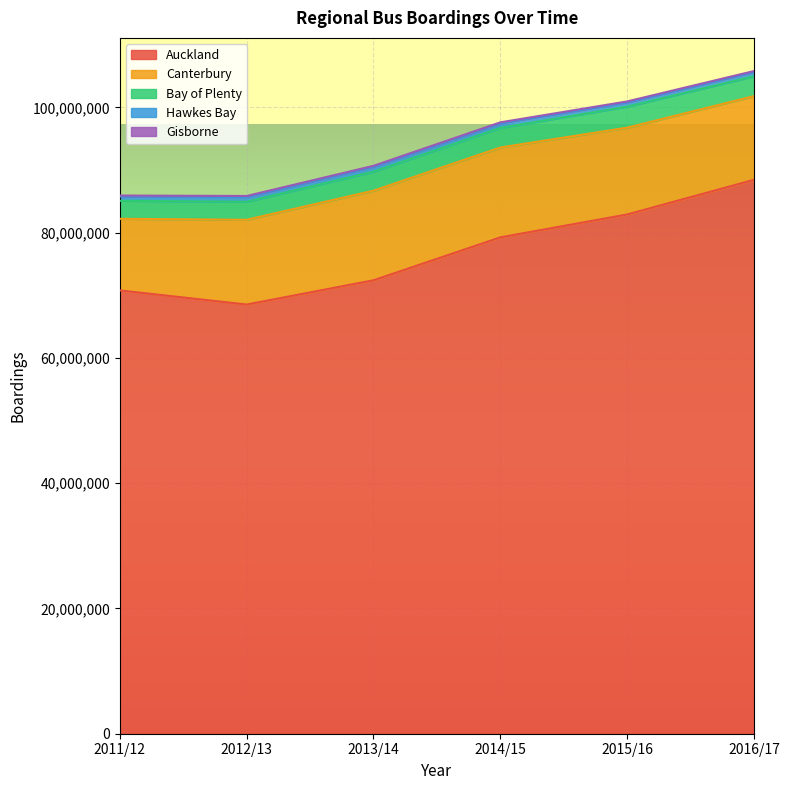

Count the number of data series in this chart.

5